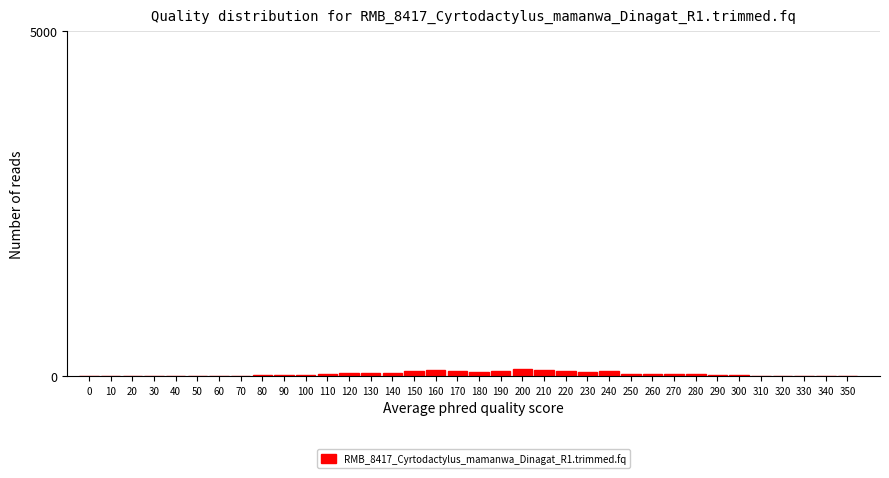

Is it true that the value at 200 is 101?

True